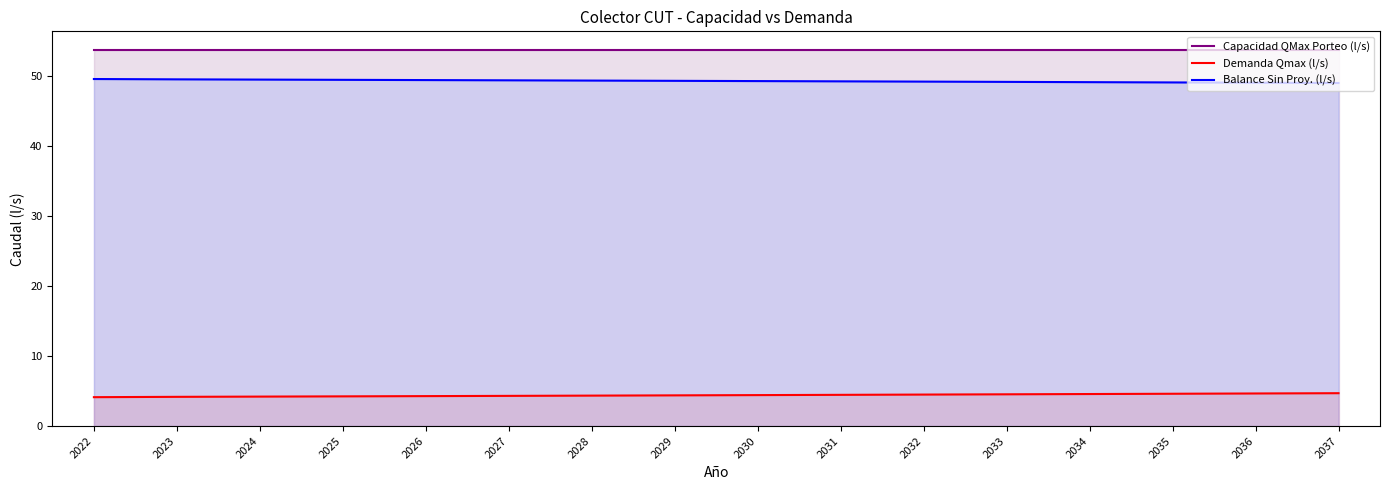

True or false: Demanda Qmax (l/s) has more than 2 interior local peaks.

False